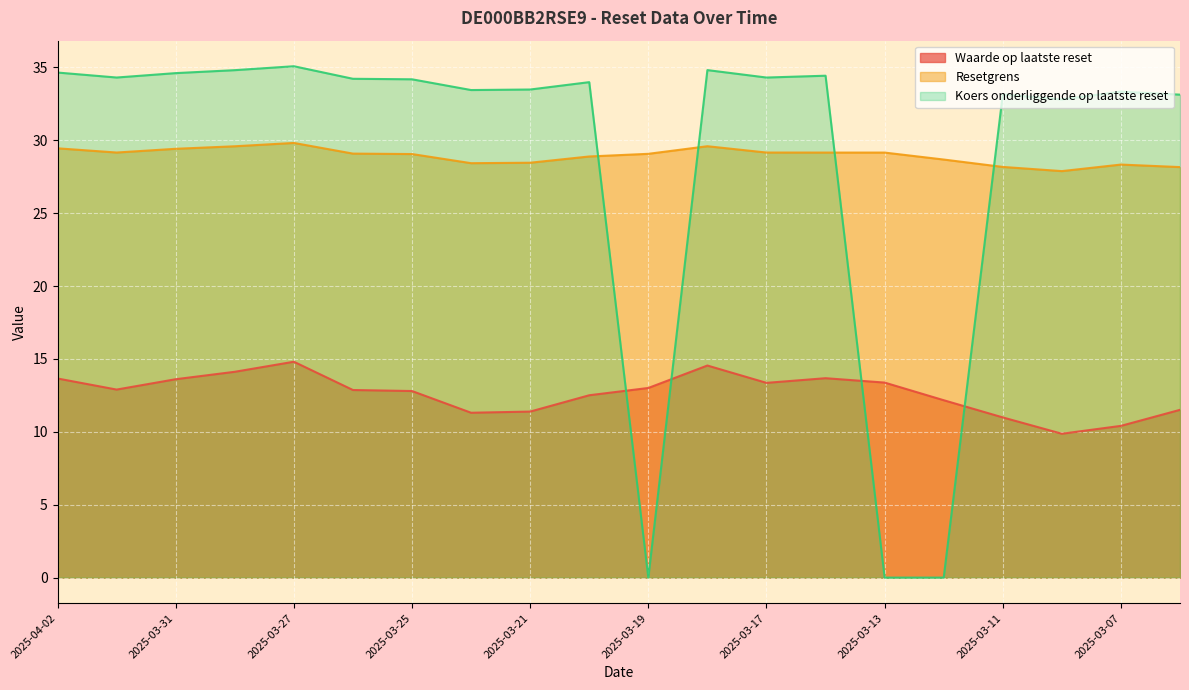

At how many categories does at least one series exceed 22?

20